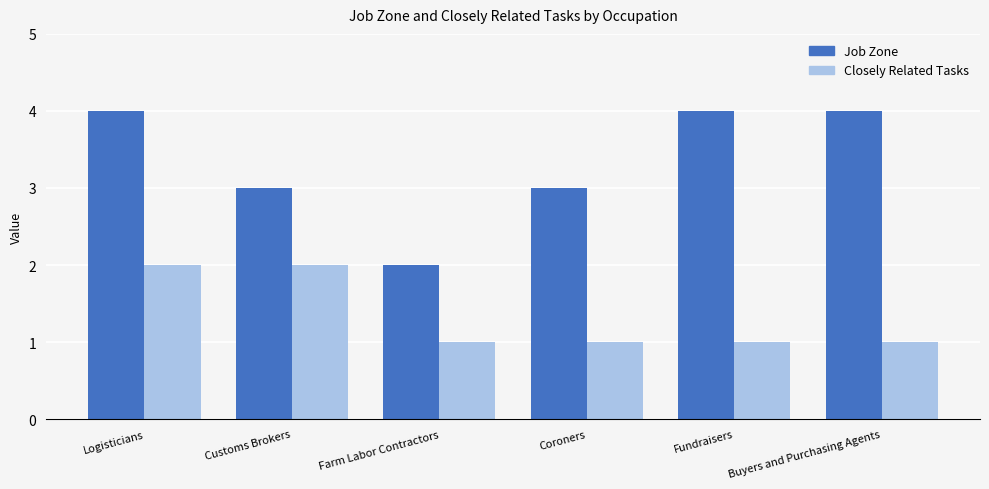

What is the sum of the Closely Related Tasks values at Coroners and Customs Brokers?

3